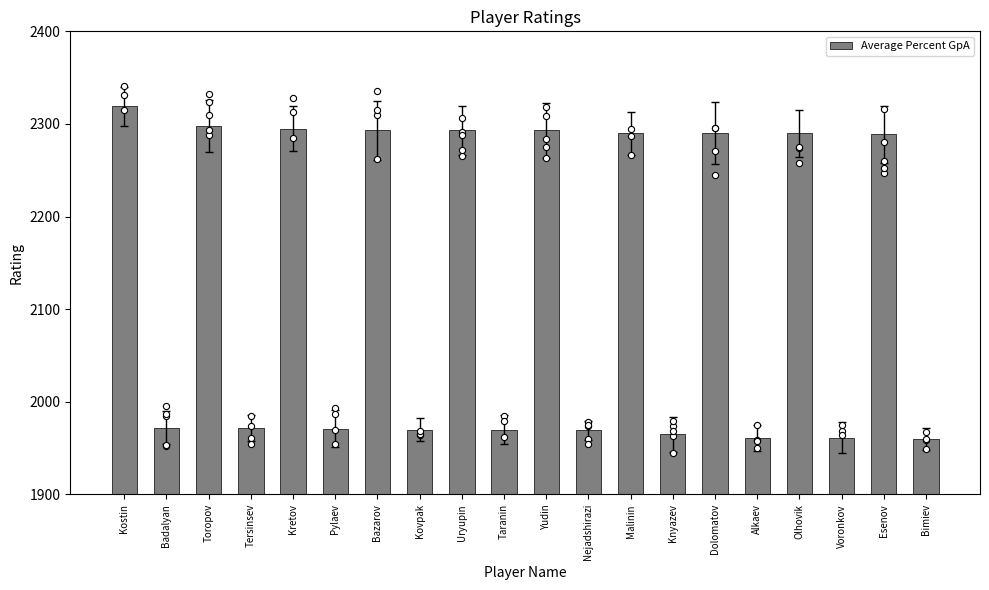

Which has a higher value, Esenov or Tersinsev?

Esenov